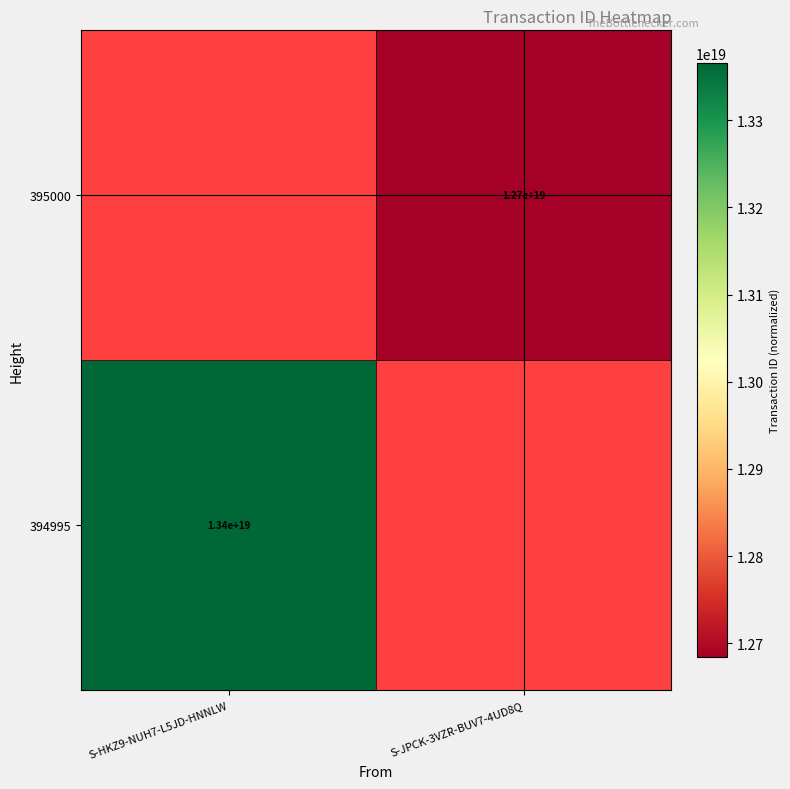

Is it true that 395000 equals 6598279139653722112 at S-JPCK-3VZR-BUV7-4UD8Q?

False